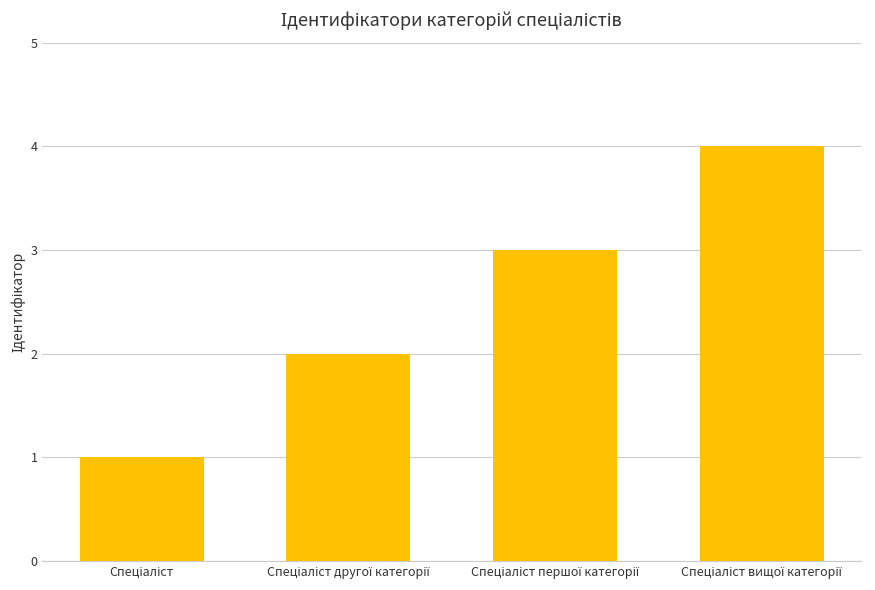

What is the greatest value displayed?

4